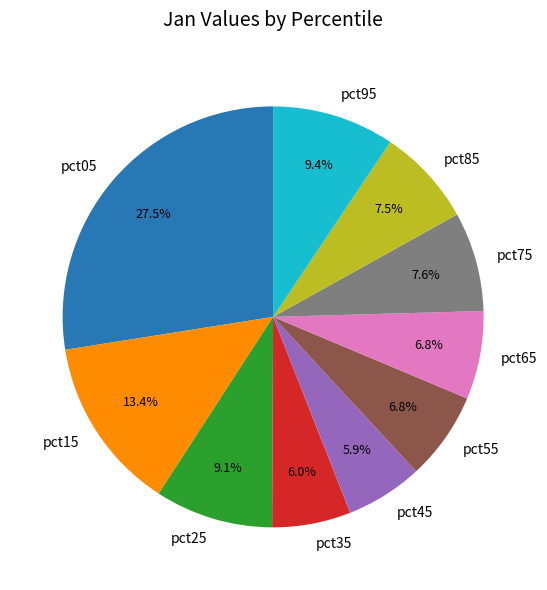

Is it true that pct45 is 6% of the pie?

True